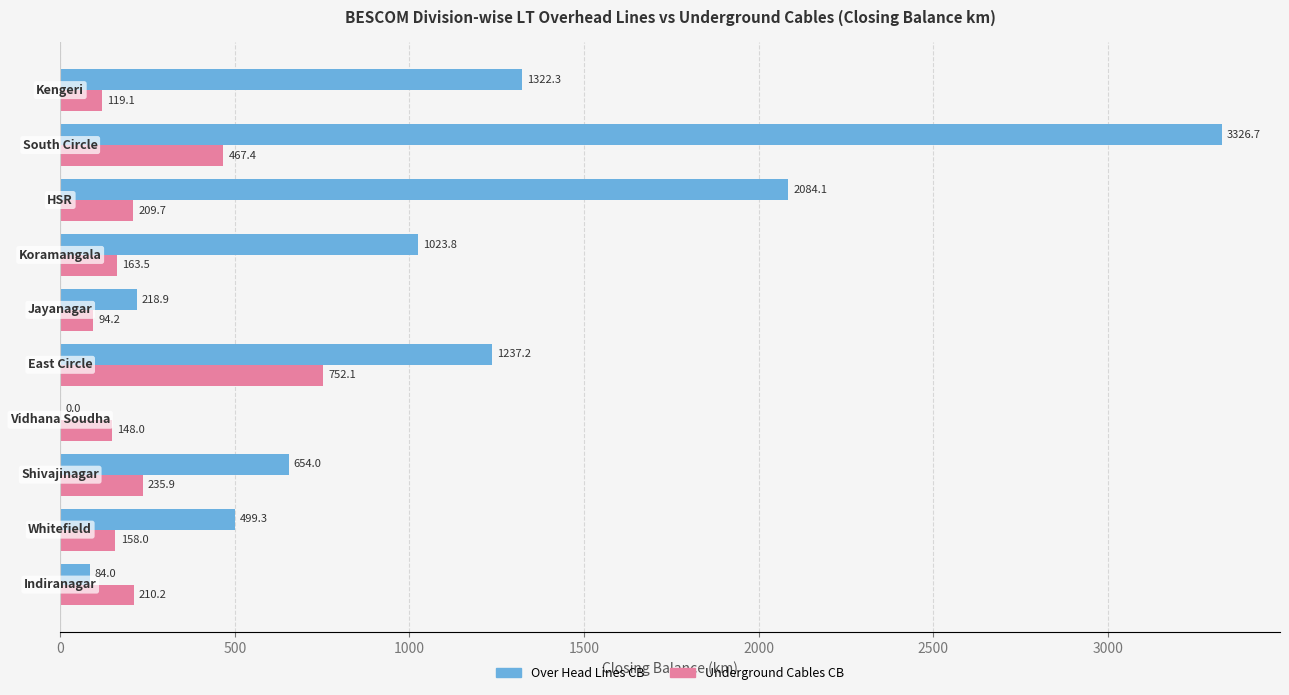

What are all the series names shown in the legend?

Over Head Lines CB, Underground Cables CB